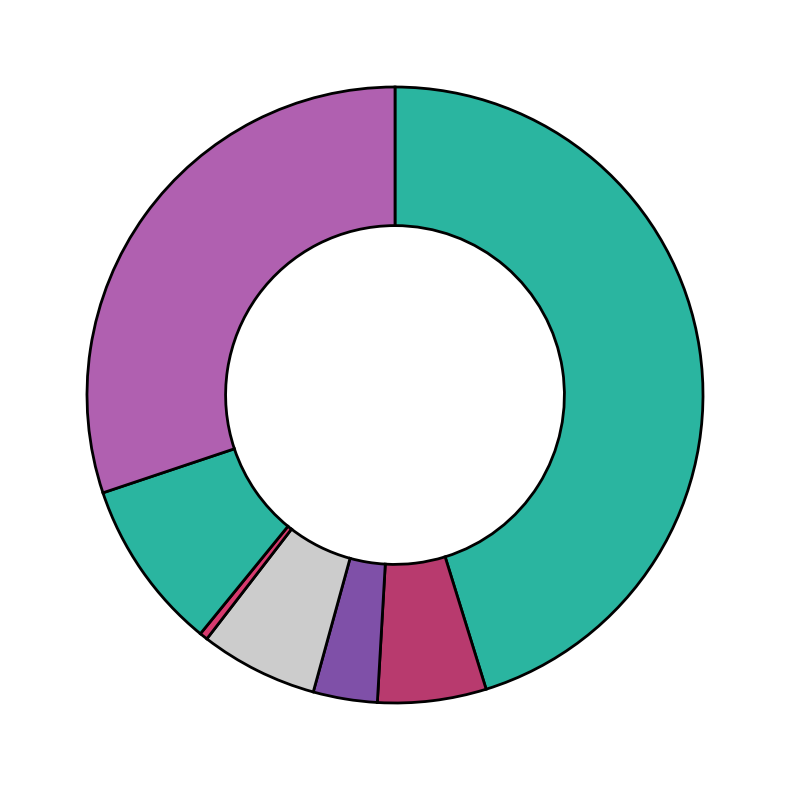

How many segments does this pie chart have?

7